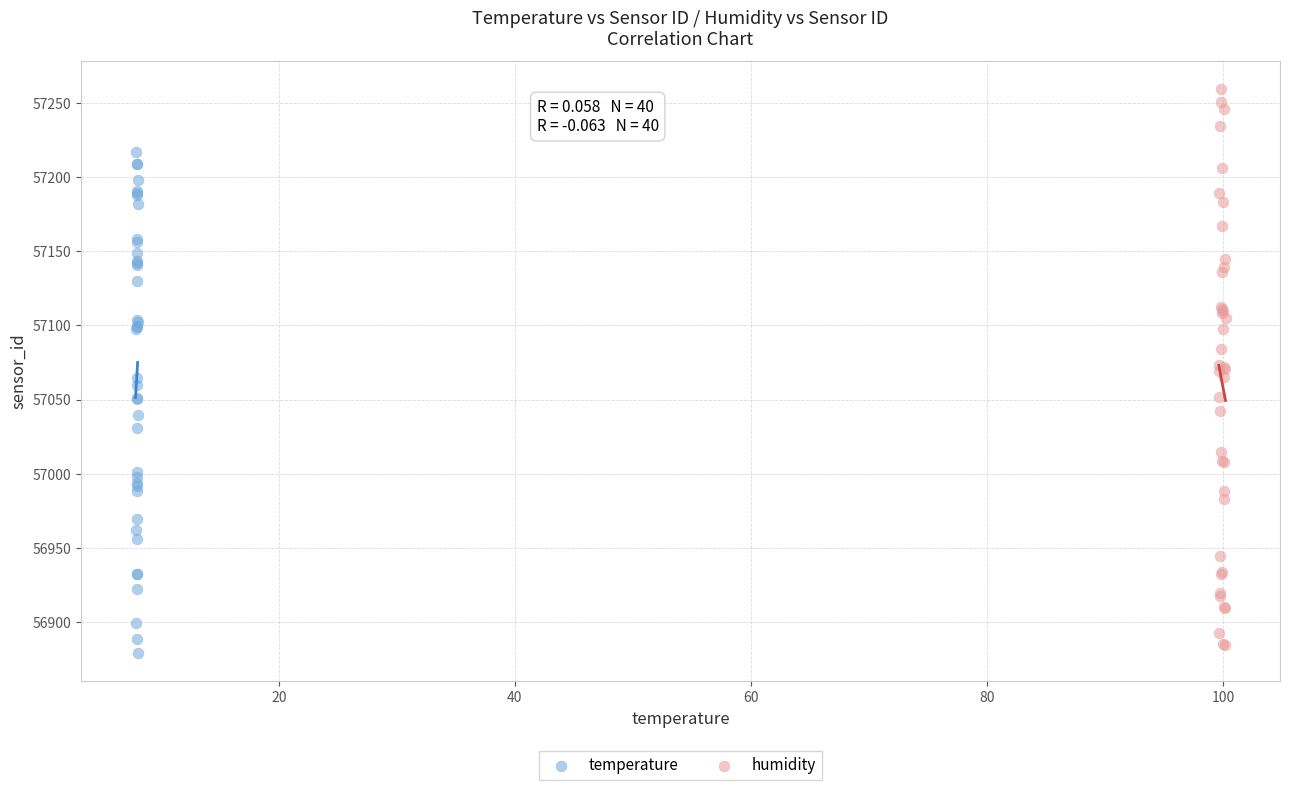

Which series has the widest spread of Y values?

humidity